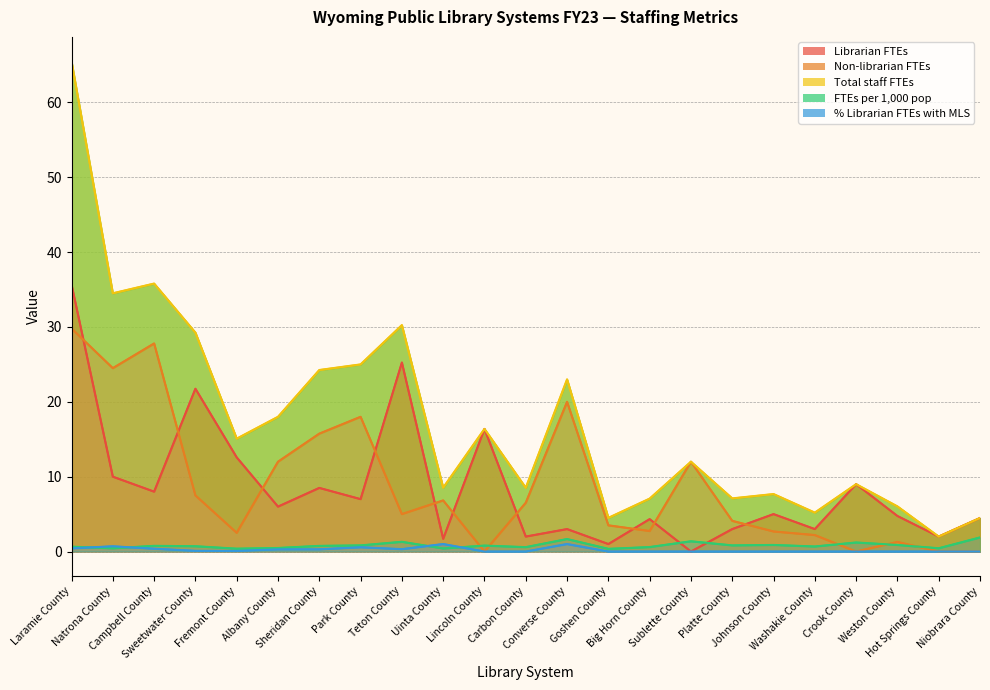

What is the difference between the second highest and minimum values in the % Librarian FTEs with MLS series?

1.0